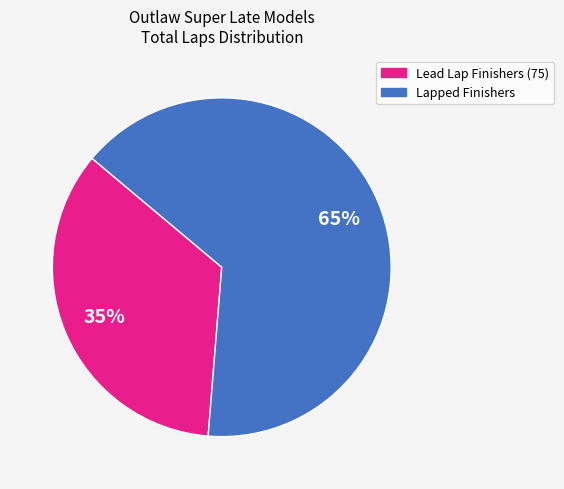

Is there a majority slice in this chart?

Yes